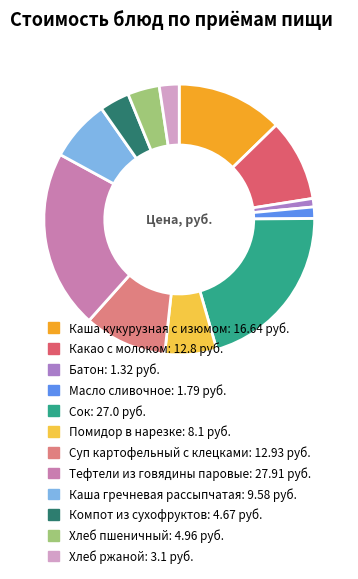

Is the sum of Каша кукурузная с изюмом: 16.64 руб. and Суп картофельный с клецками: 12.93 руб. greater than half?

No